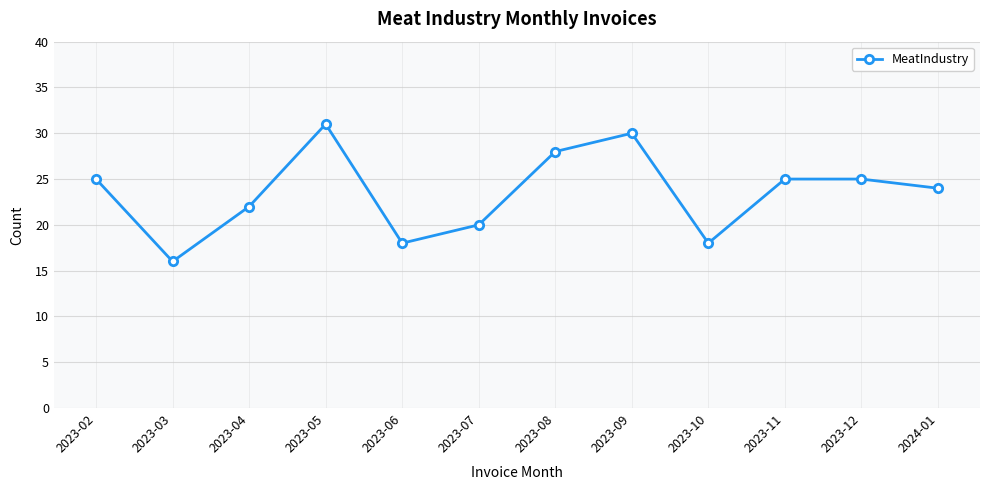

Between 2023-05 and 2023-03, which is larger?

2023-05